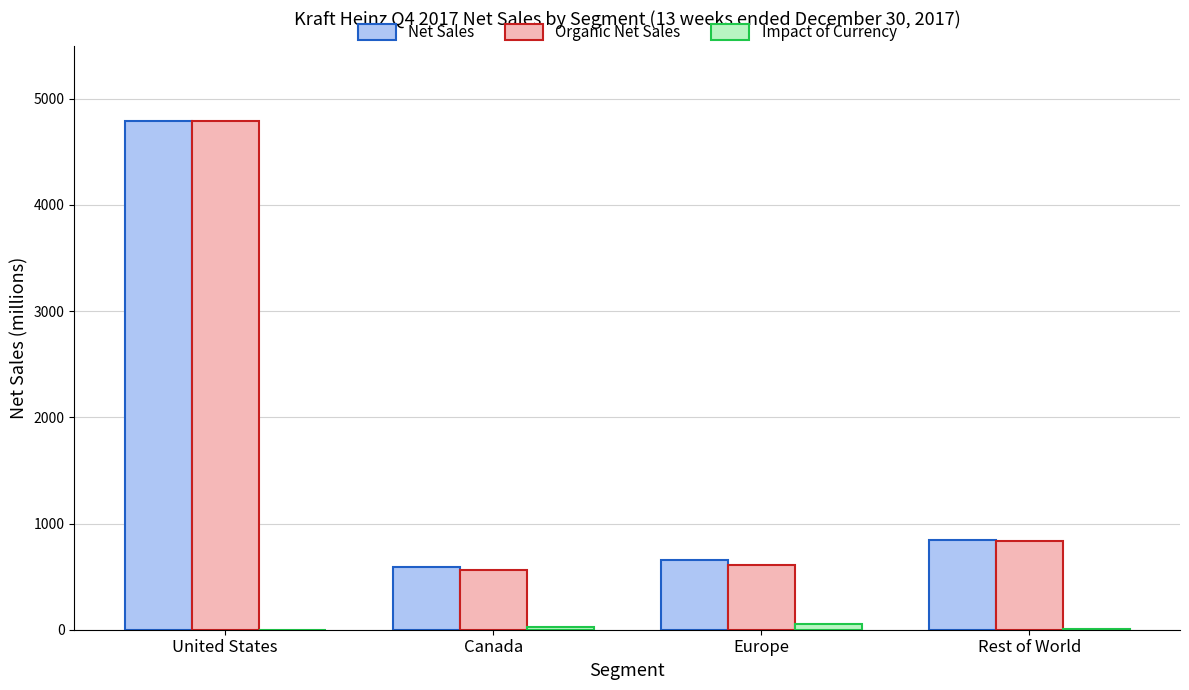

The value of Net Sales at United States is 8290. True or false?

False